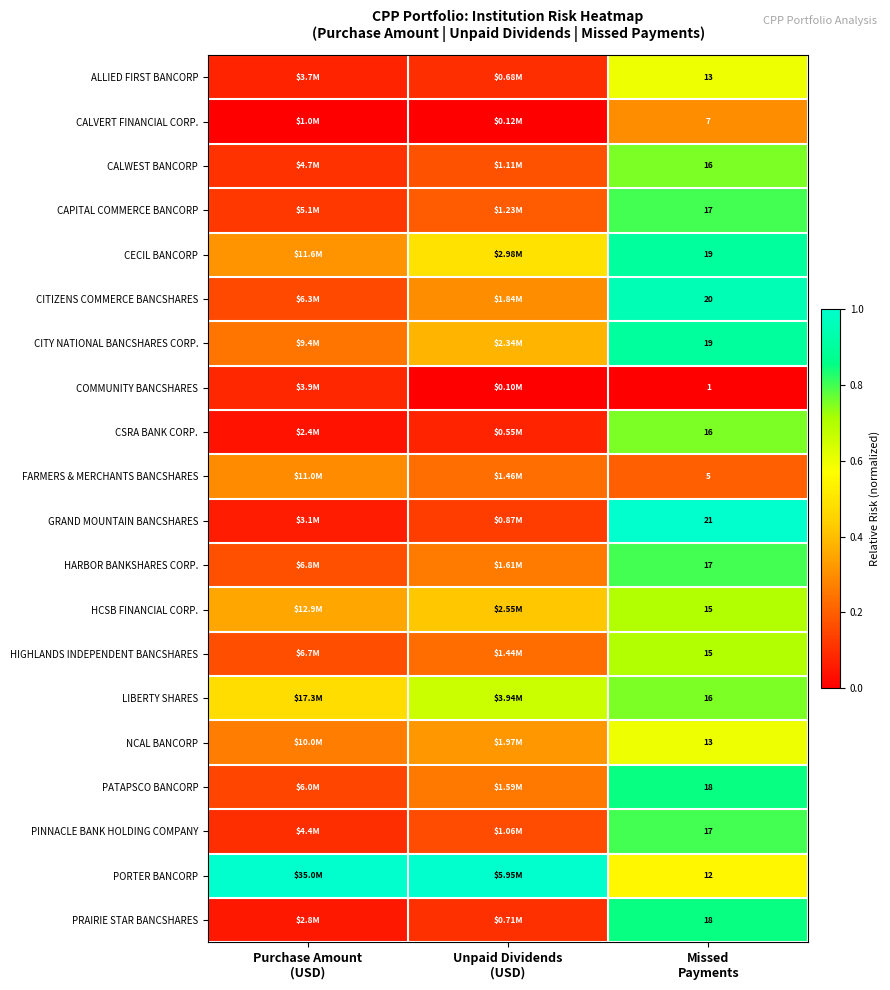

At how many categories does at least one series exceed 0?

3